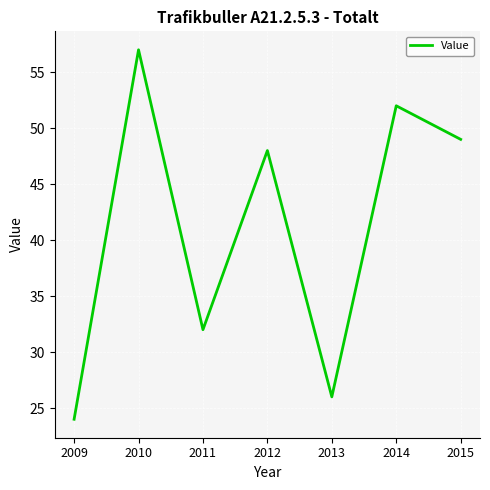

What is the greatest value displayed?

57